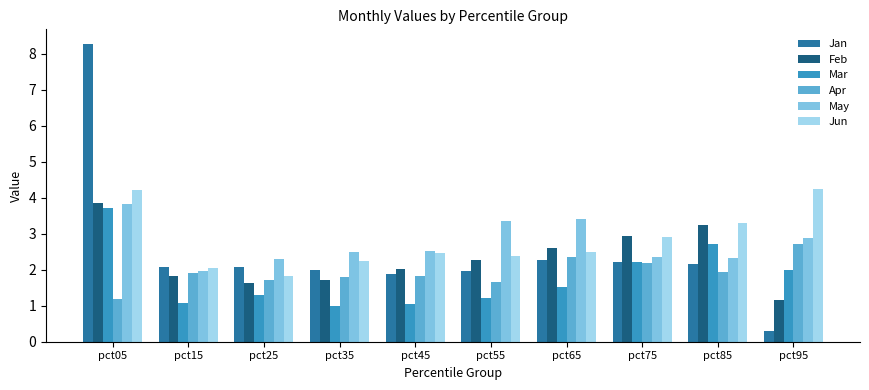

What is the value of the Apr bar at the 1st from the left?

1.2